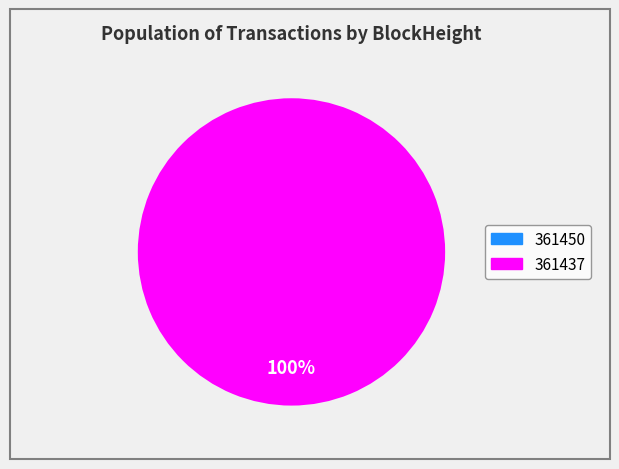

Which slice is the smallest?

361450